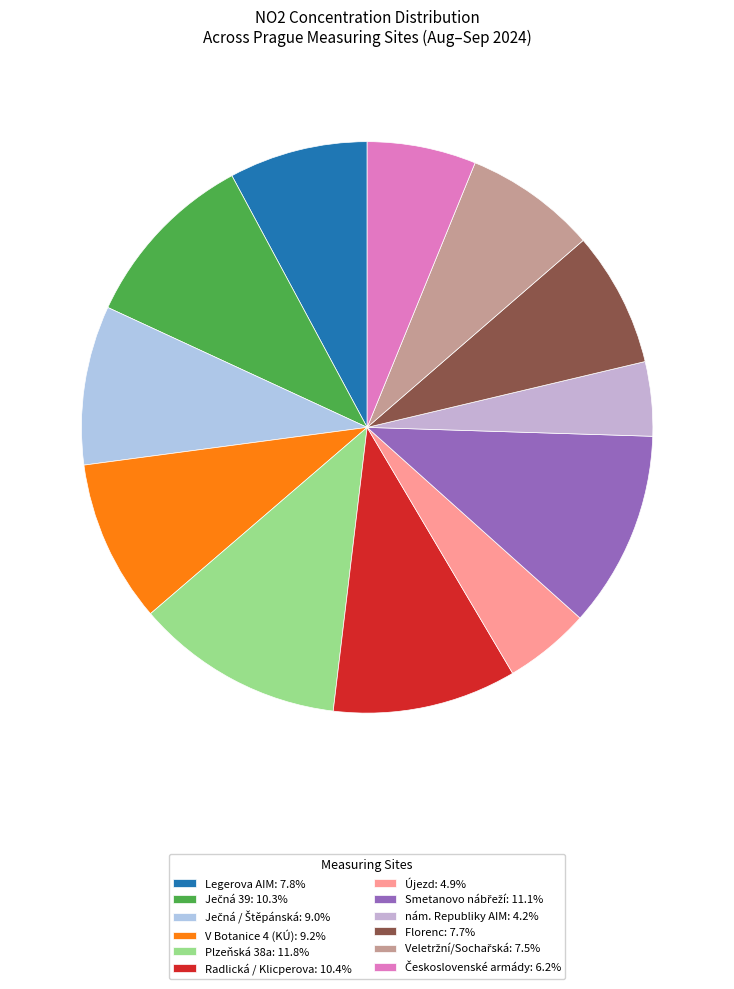

How many segments does this pie chart have?

12